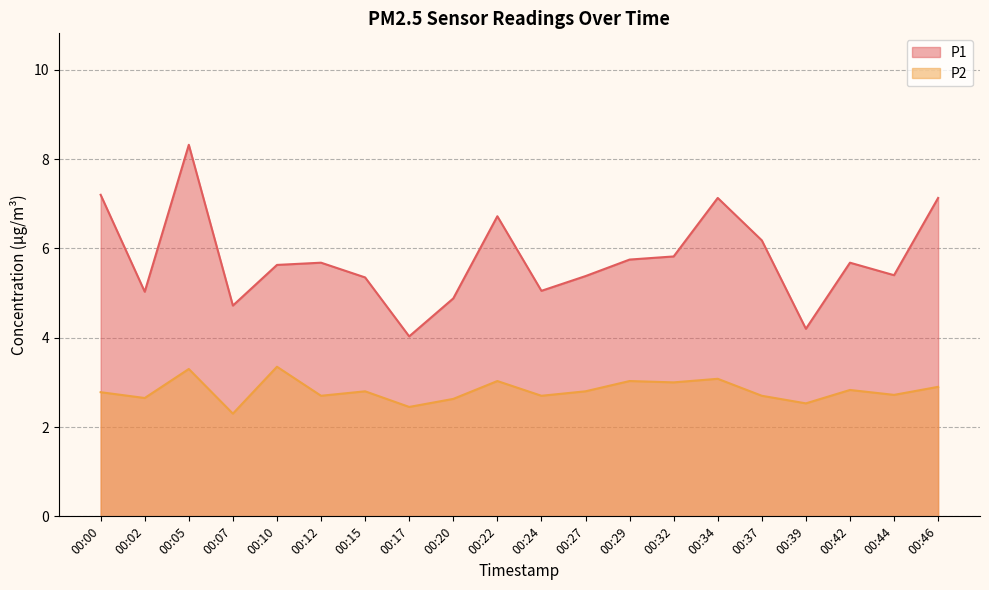

What is the spread (max minus min) of values at 00:46?

4.2